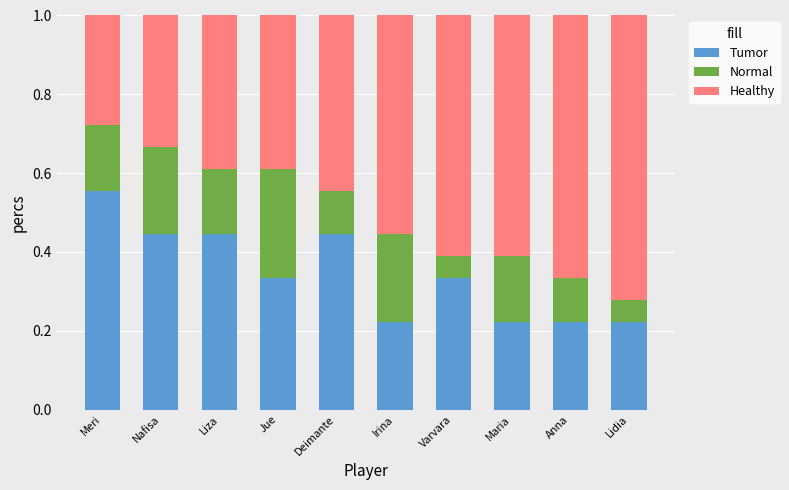

True or false: Tumor has a value of 0.2 at Jue.

False